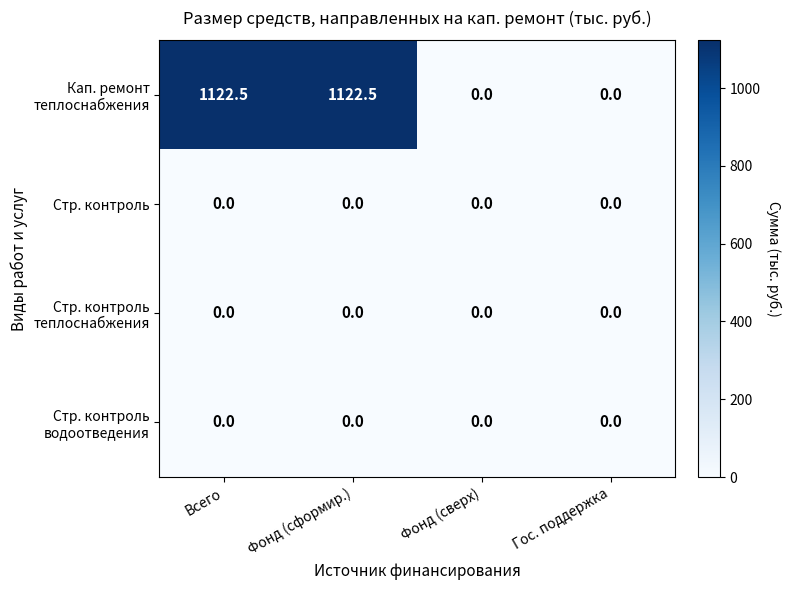

How many distinct data groups are displayed?

4